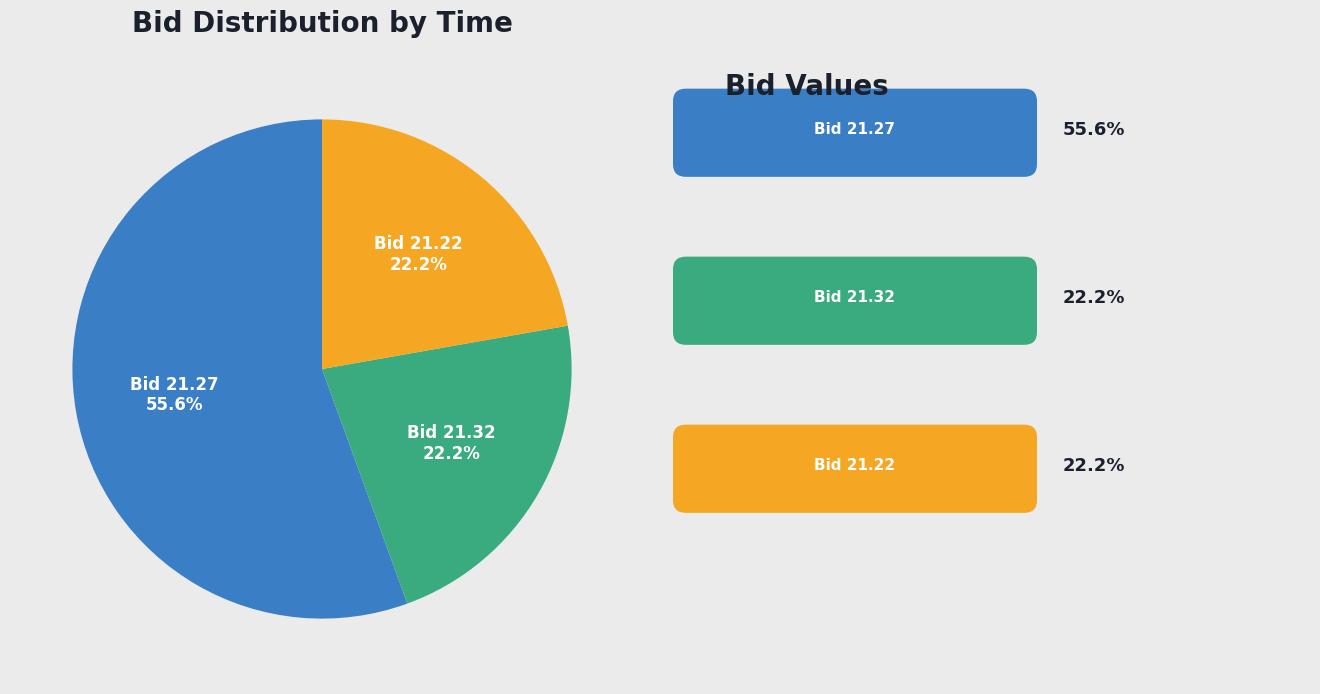

What is the total percentage of Bid 21.22 and Bid 21.32?

44.4%